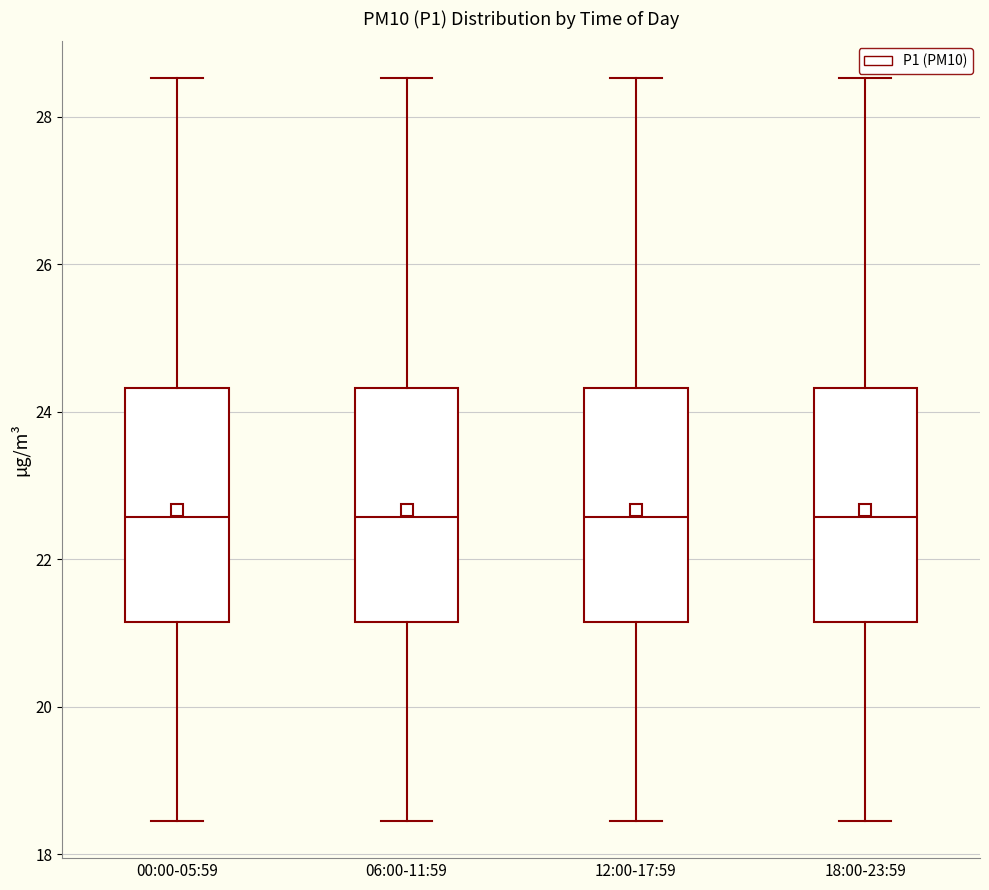

Where is the lower edge of the box for 06:00-11:59 on the y-axis? The values are not printed on the chart, so give them approximately, as read against the axis.

21.2